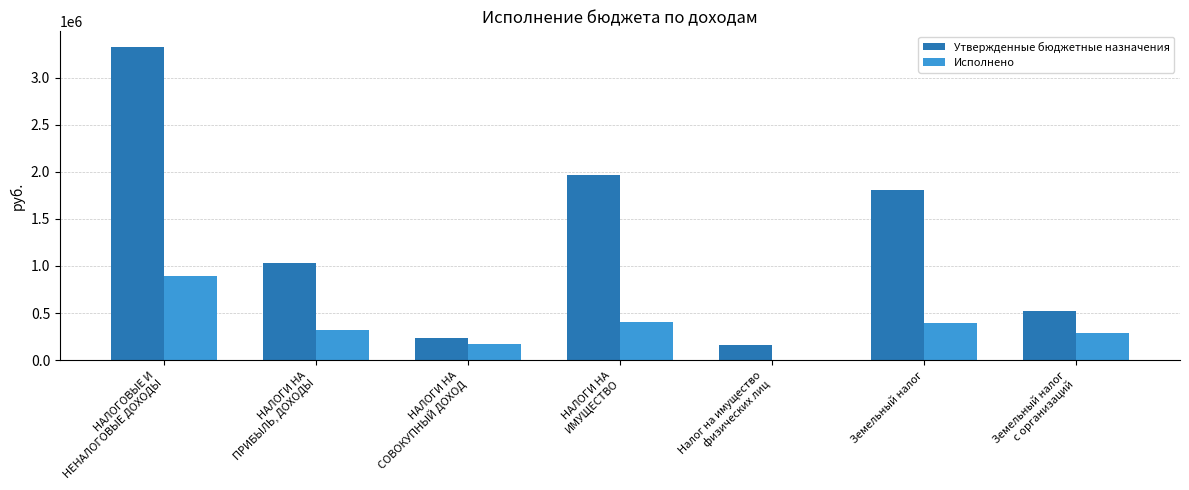

Which series changed the most between НАЛОГИ НА
ПРИБЫЛЬ, ДОХОДЫ and Земельный налог
с организаций?

Утвержденные бюджетные назначения